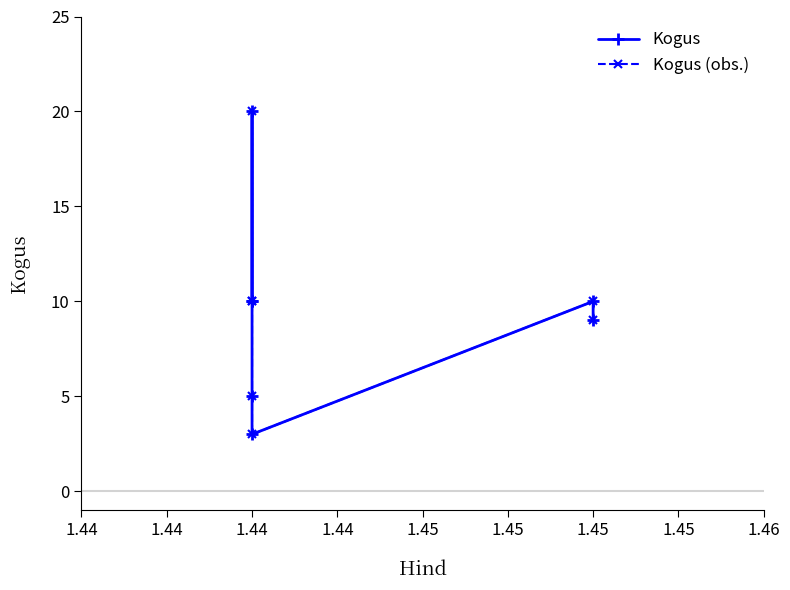

What is the value of the Kogus (obs.) point at the 7th from the left?

20